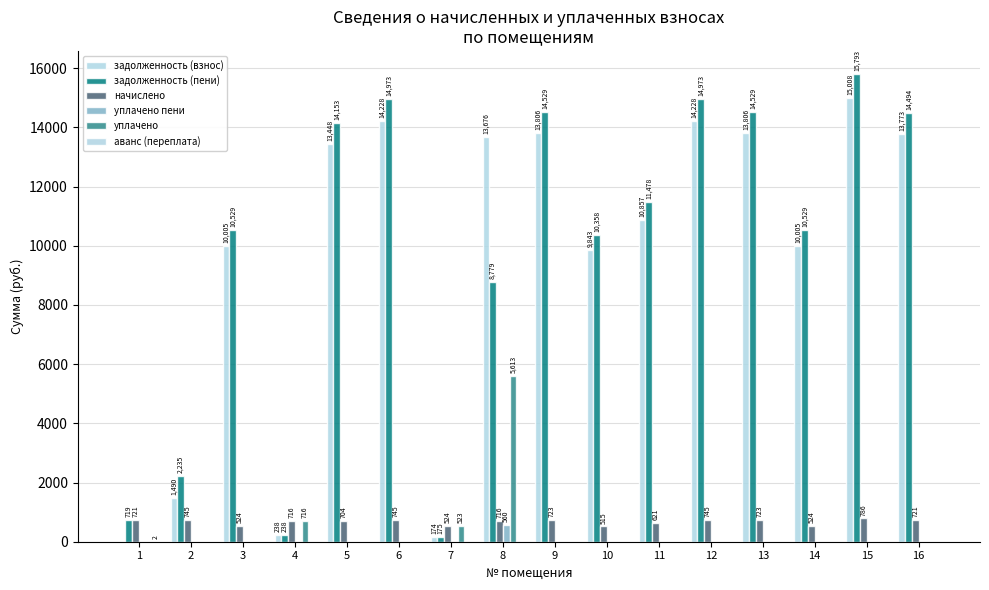

Between 6 and 12, which series saw the biggest shift?

задолженность (взнос)